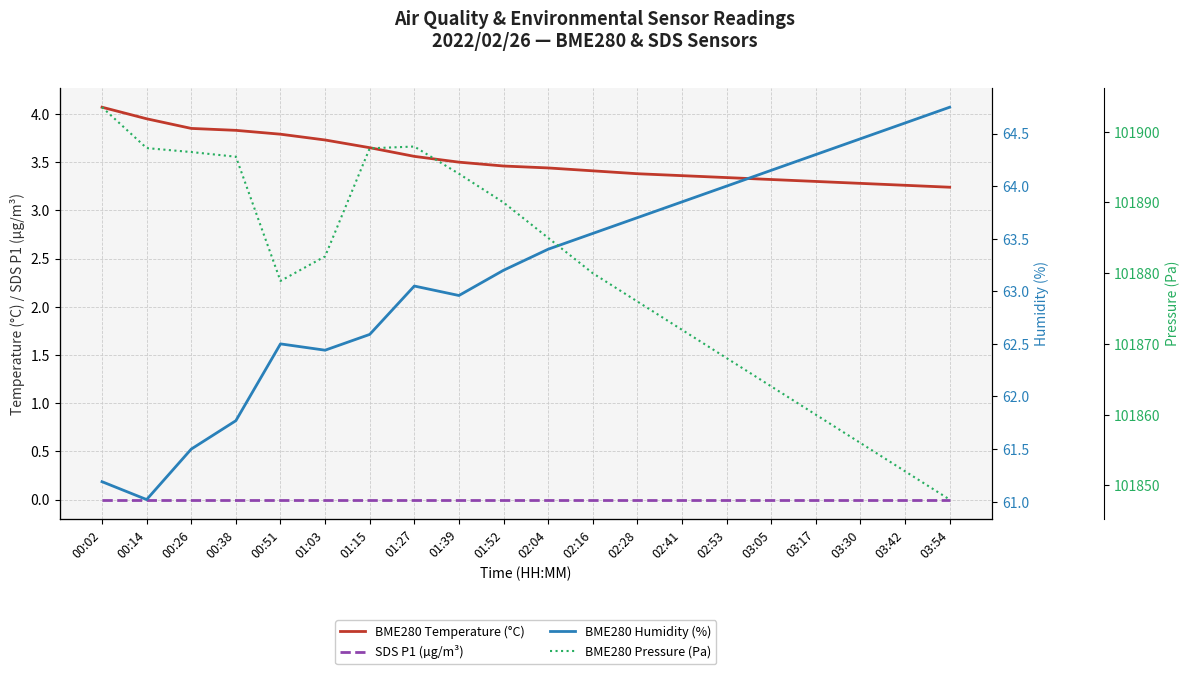

How many series are shown in this chart?

4